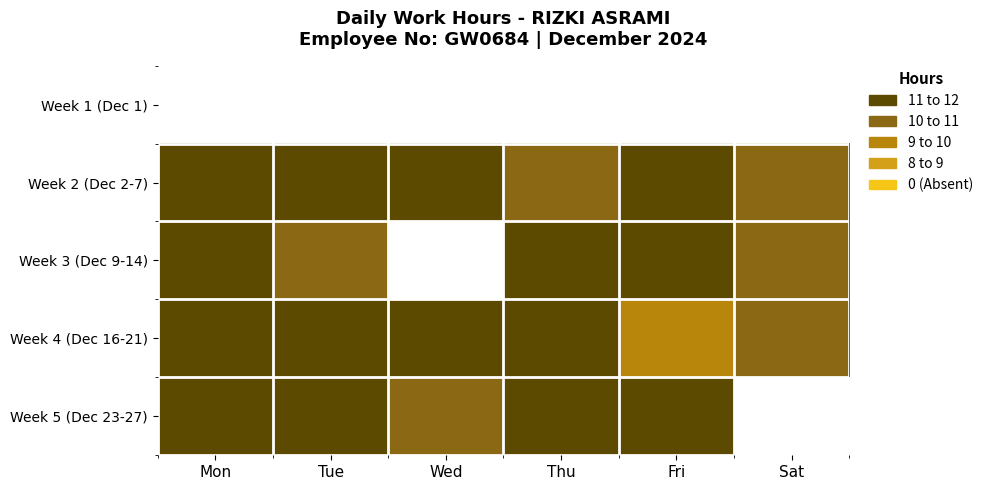

Rank the series at Sat from highest to lowest value.

Week 1 (Dec 1), Week 2 (Dec 2-7), Week 3 (Dec 9-14), Week 4 (Dec 16-21), Week 5 (Dec 23-27)